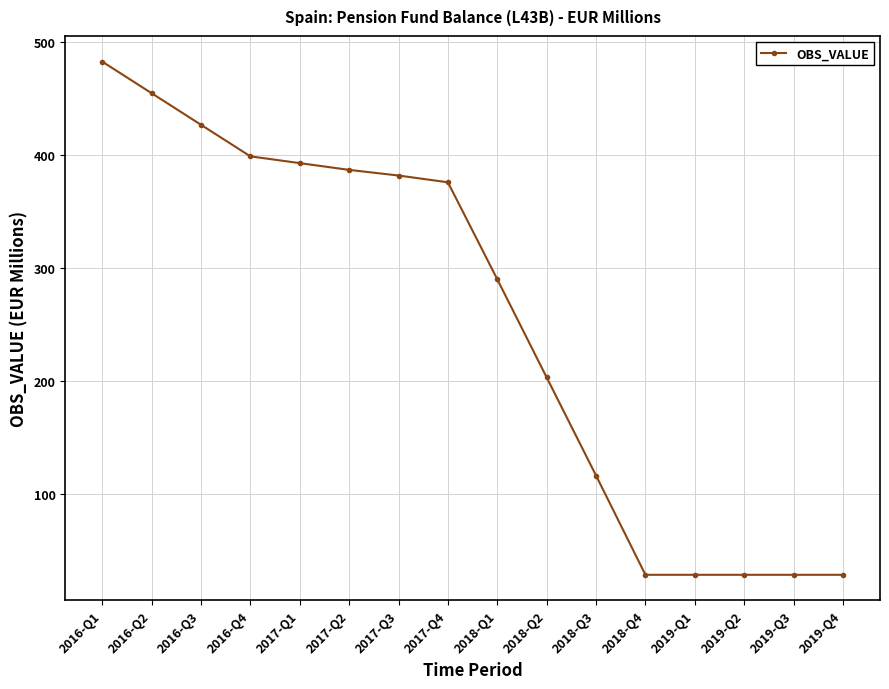

At which label is the value closest to 255?

2018-Q1